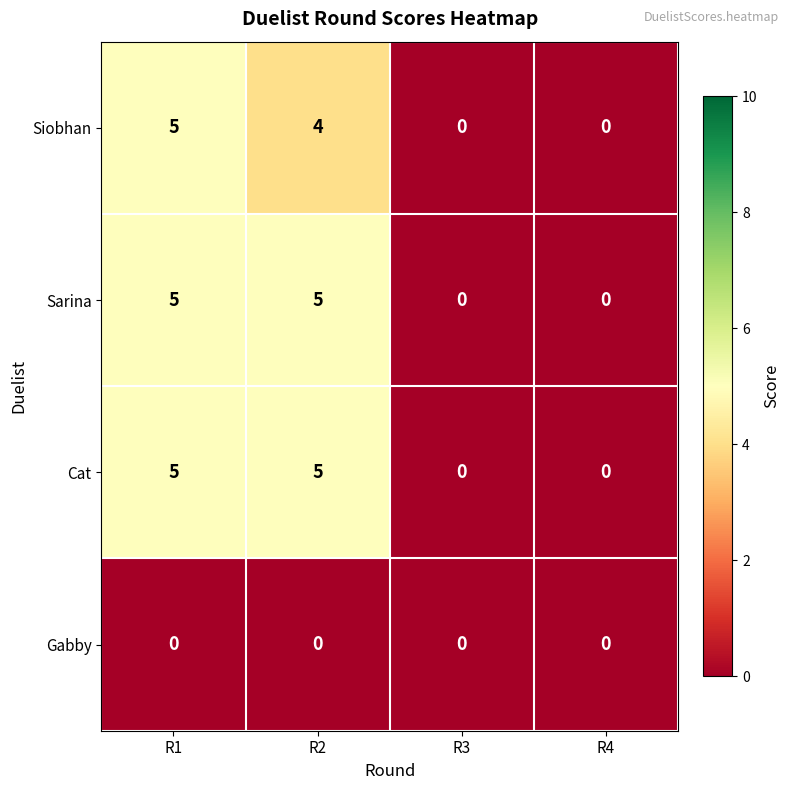

Count the number of data series in this chart.

4